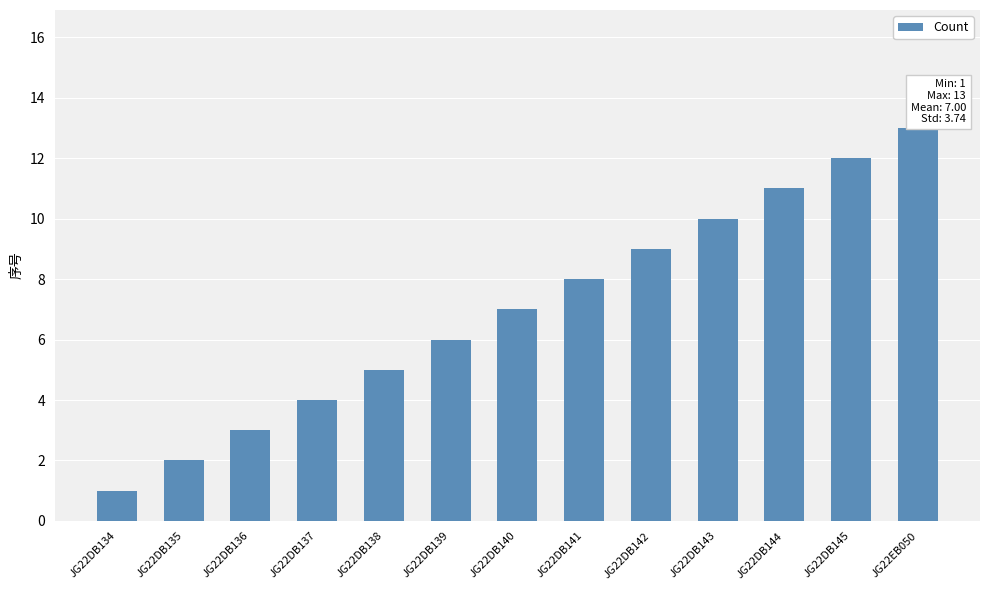

Are the bars horizontal?

No